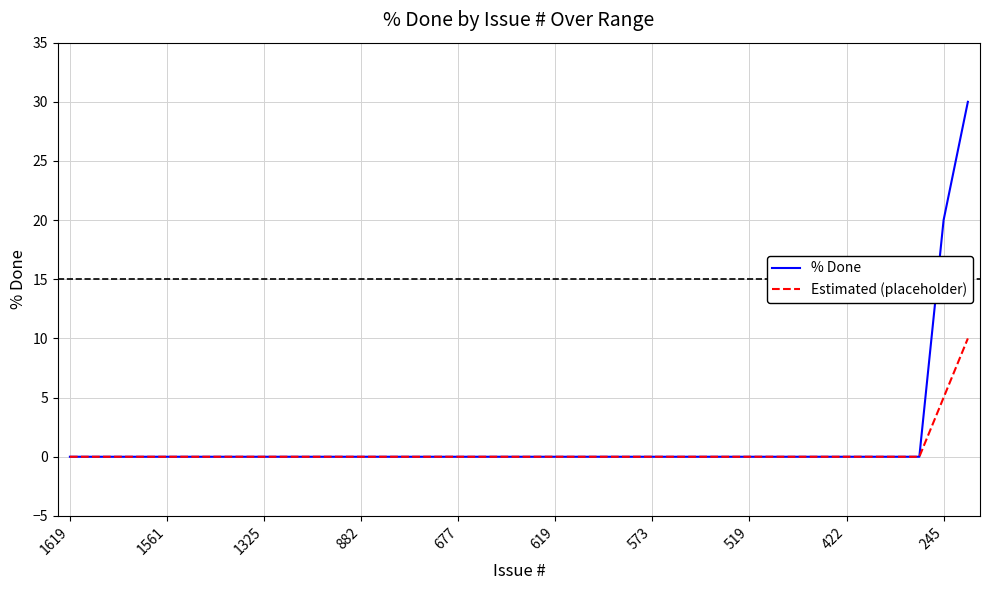

List the series in order of their peak value, highest first.

% Done, Estimated (placeholder)